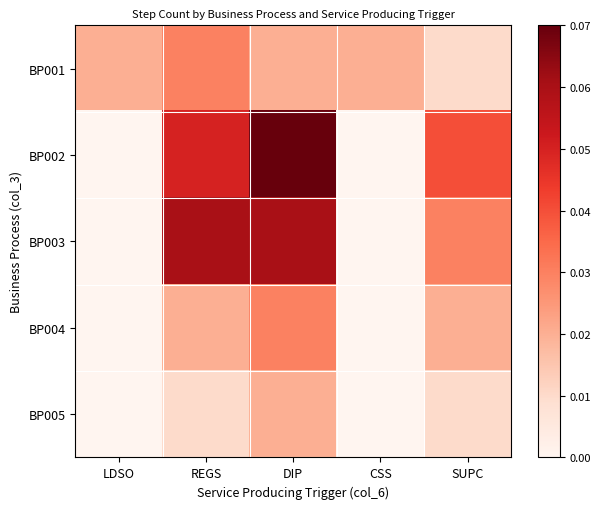

At which category is the sum across all series the highest?

DIP